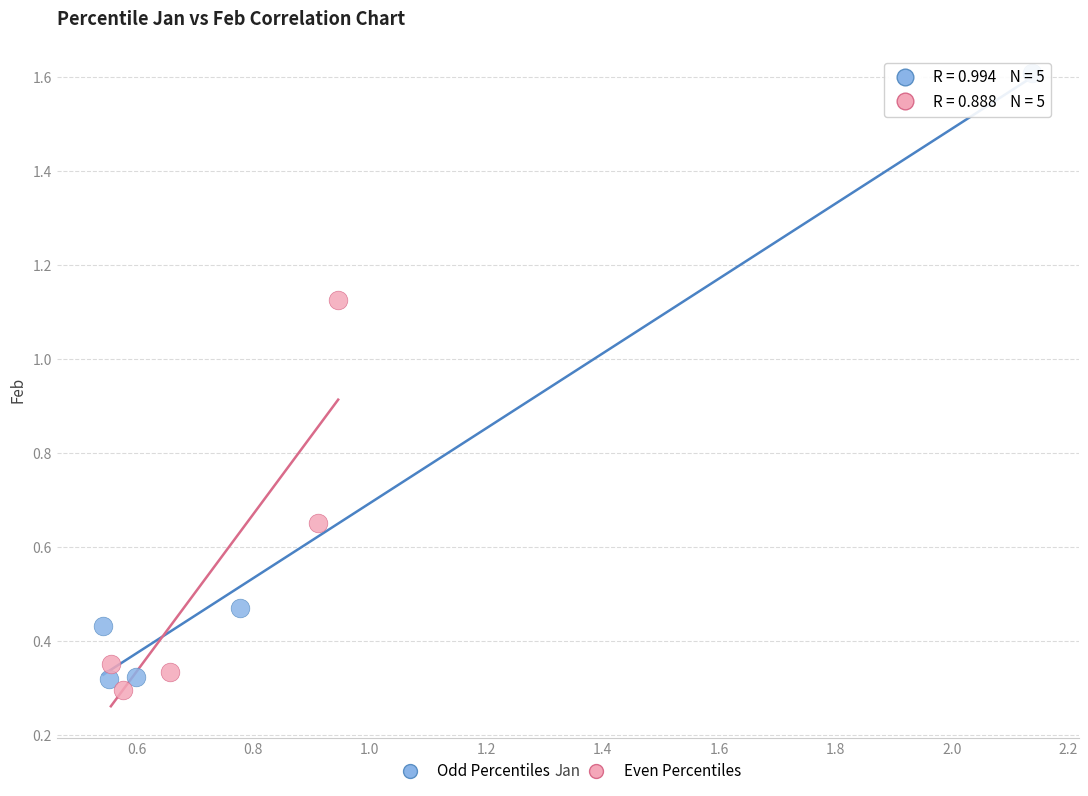

Which series has the largest Y range (max minus min)?

Odd Percentiles